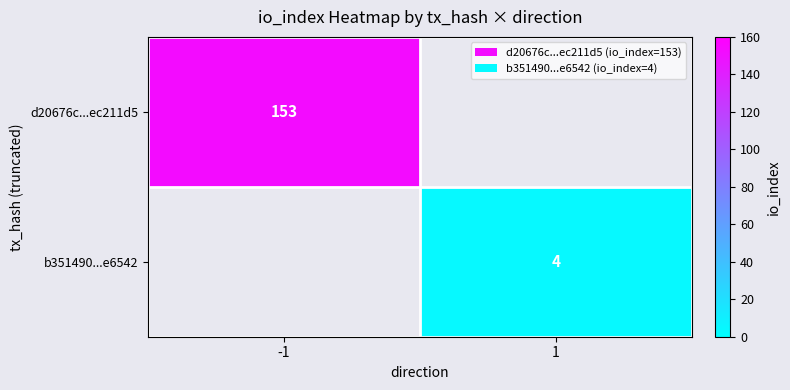

Is it true that b351490...e6542 equals 4 at 1?

True